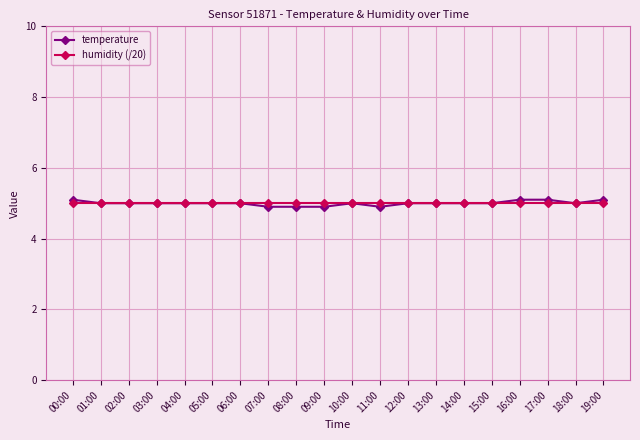

What is the minimum value shown in the chart?

4.9